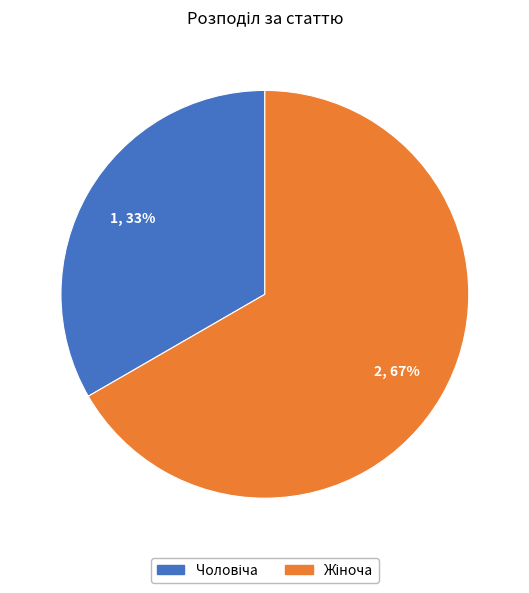

To the nearest percent, what is the average slice percentage?

50%